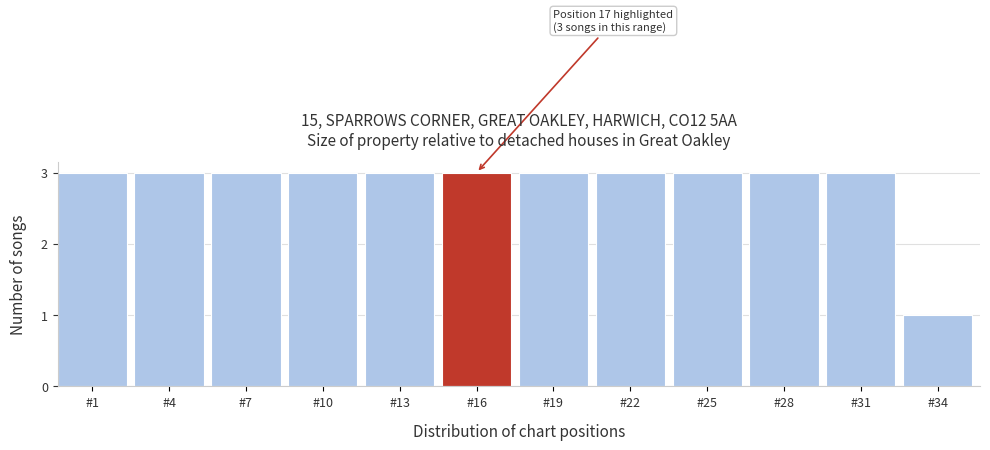

Reading left to right, list all the values displayed in this chart.

3	3	3	3	3	3	3	3	3	3	3	1